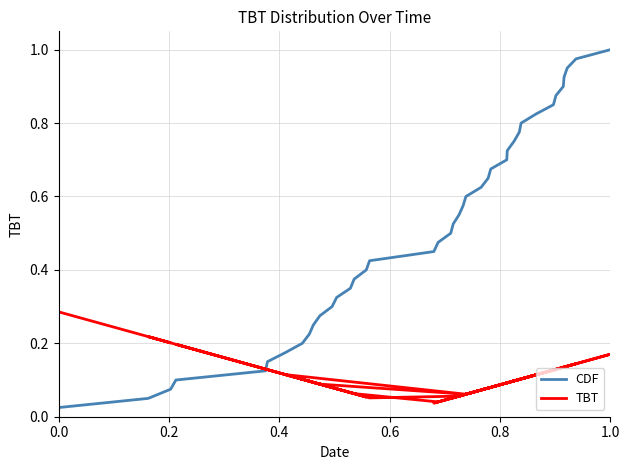

Which series ends up on top after the final intersection of CDF and TBT?

CDF